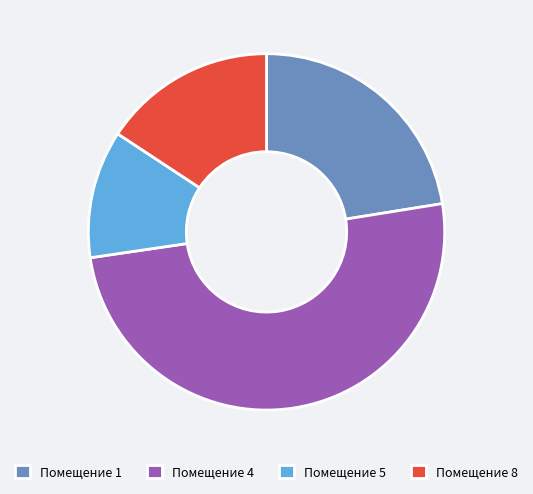

Approximately how many times larger is the value at Помещение 1 compared to Помещение 5?

1.9